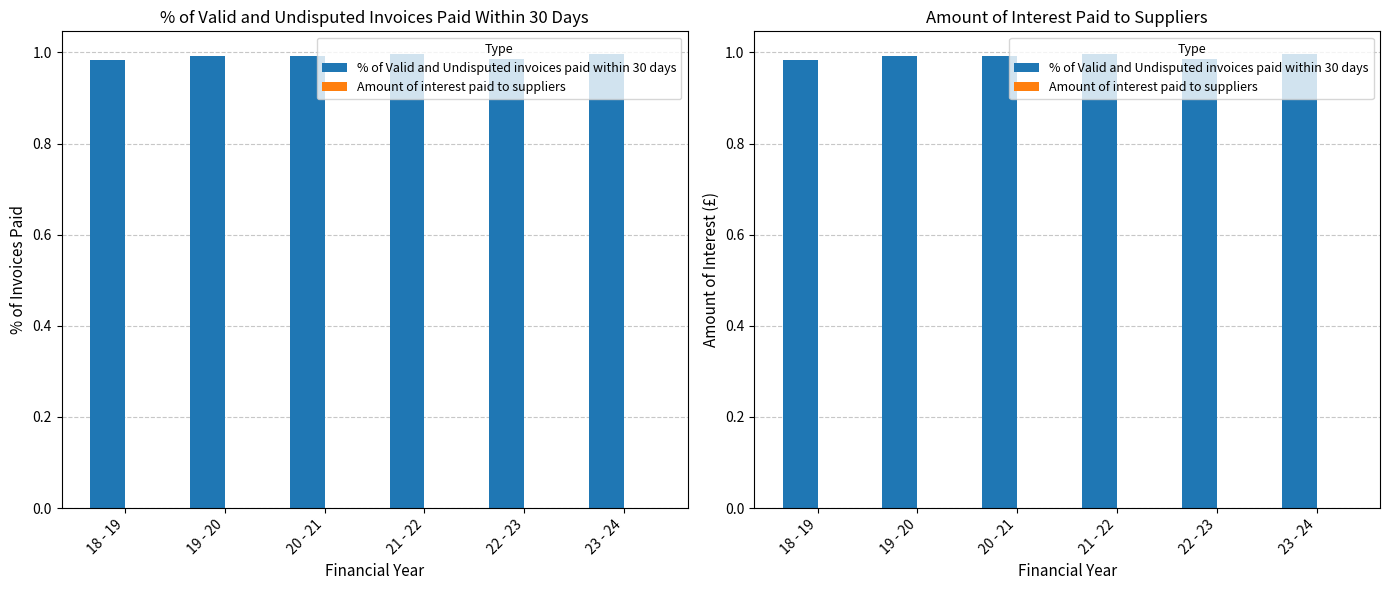

What is the difference between the highest and lowest values at 21 - 22?

1.0